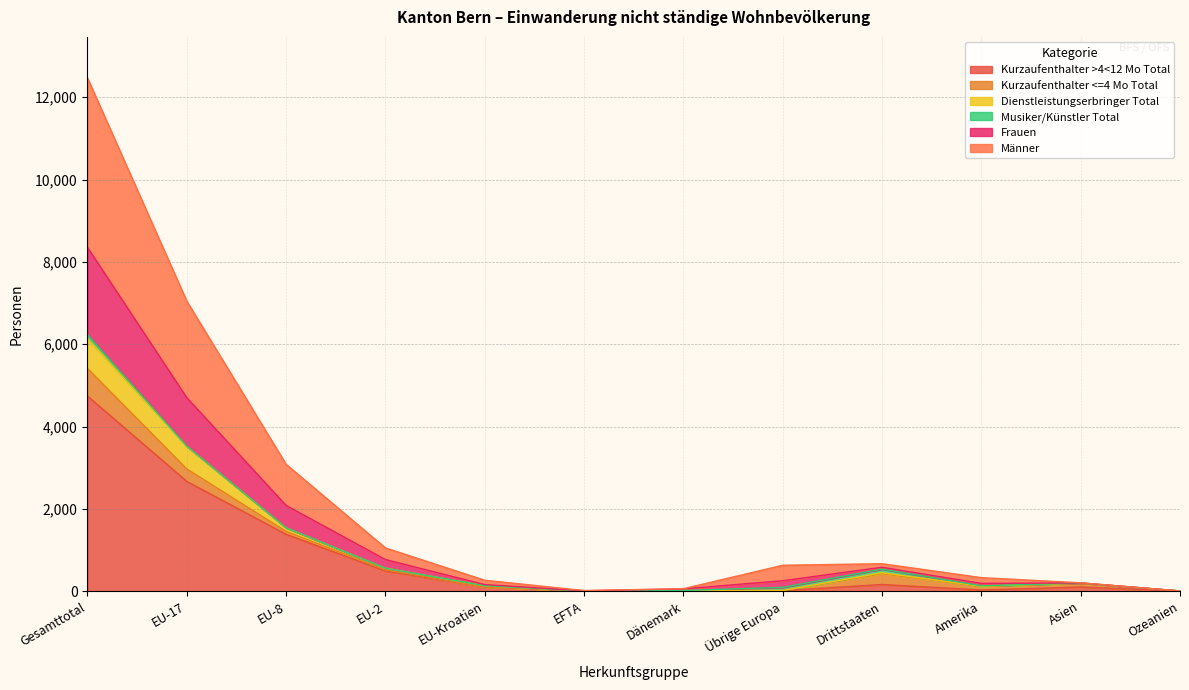

The value of Kurzaufenthalter >4<12 Mo Total at EU-Kroatien is 37. True or false?

False